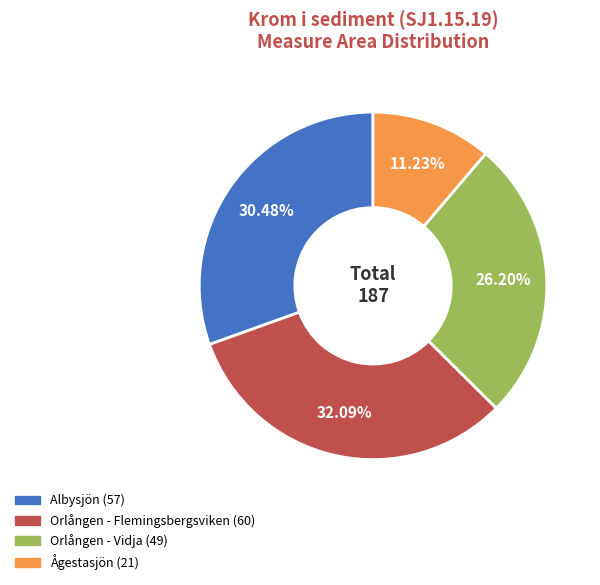

What percentage is the Albysjön slice, to the nearest percent?

30%